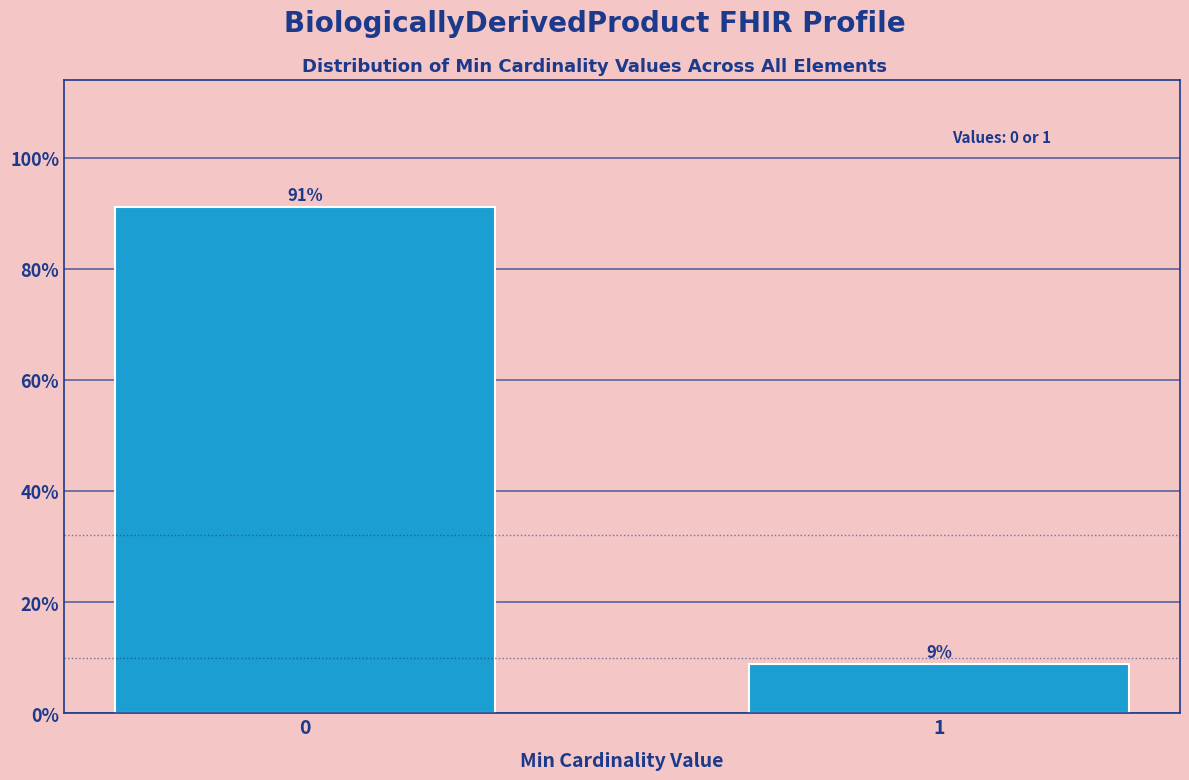

Is it true that the value at 1 is 8.8?

True